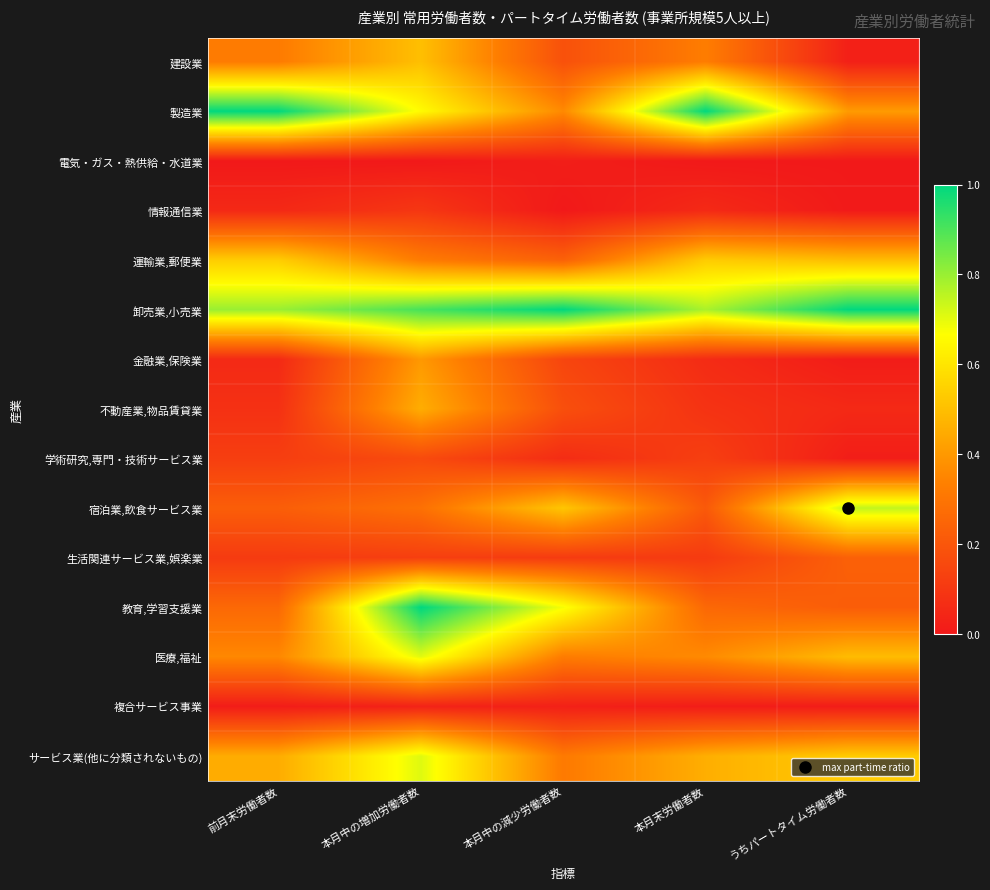

Reading right to left, extract all data points from this chart.

建設業: うちパートタイム労働者数=0.0	本月末労働者数=0.3	本月中の減少労働者数=0.2	本月中の増加労働者数=0.5	前月末労働者数=0.3
製造業: うちパートタイム労働者数=0.4	本月末労働者数=1.0	本月中の減少労働者数=0.4	本月中の増加労働者数=0.7	前月末労働者数=1.0
電気・ガス・熱供給・水道業: うちパートタイム労働者数=0.0	本月末労働者数=0.0	本月中の減少労働者数=0.0	本月中の増加労働者数=0.0	前月末労働者数=0.0
情報通信業: うちパートタイム労働者数=0.0	本月末労働者数=0.1	本月中の減少労働者数=0.0	本月中の増加労働者数=0.1	前月末労働者数=0.1
運輸業,郵便業: うちパートタイム労働者数=0.5	本月末労働者数=0.5	本月中の減少労働者数=0.2	本月中の増加労働者数=0.3	前月末労働者数=0.5
卸売業,小売業: うちパートタイム労働者数=1.0	本月末労働者数=0.8	本月中の減少労働者数=1.0	本月中の増加労働者数=0.9	前月末労働者数=0.8
金融業,保険業: うちパートタイム労働者数=0.0	本月末労働者数=0.1	本月中の減少労働者数=0.1	本月中の増加労働者数=0.4	前月末労働者数=0.1
不動産業,物品賃貸業: うちパートタイム労働者数=0.1	本月末労働者数=0.1	本月中の減少労働者数=0.2	本月中の増加労働者数=0.5	前月末労働者数=0.1
学術研究,専門・技術サービス業: うちパートタイム労働者数=0.0	本月末労働者数=0.1	本月中の減少労働者数=0.1	本月中の増加労働者数=0.2	前月末労働者数=0.1
宿泊業,飲食サービス業: うちパートタイム労働者数=0.7	本月末労働者数=0.2	本月中の減少労働者数=0.5	本月中の増加労働者数=0.3	前月末労働者数=0.2
生活関連サービス業,娯楽業: うちパートタイム労働者数=0.2	本月末労働者数=0.1	本月中の減少労働者数=0.1	本月中の増加労働者数=0.1	前月末労働者数=0.1
教育,学習支援業: うちパートタイム労働者数=0.2	本月末労働者数=0.3	本月中の減少労働者数=0.7	本月中の増加労働者数=1.0	前月末労働者数=0.3
医療,福祉: うちパートタイム労働者数=0.5	本月末労働者数=0.4	本月中の減少労働者数=0.3	本月中の増加労働者数=0.7	前月末労働者数=0.4
複合サービス事業: うちパートタイム労働者数=0.0	本月末労働者数=0.0	本月中の減少労働者数=0.0	本月中の増加労働者数=0.0	前月末労働者数=0.0
サービス業(他に分類されないもの): うちパートタイム労働者数=0.5	本月末労働者数=0.5	本月中の減少労働者数=0.3	本月中の増加労働者数=0.7	前月末労働者数=0.5